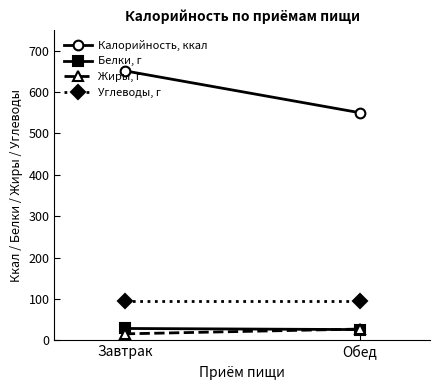

What are all the series names shown in the legend?

Калорийность, ккал, Белки, г, Жиры, г, Углеводы, г